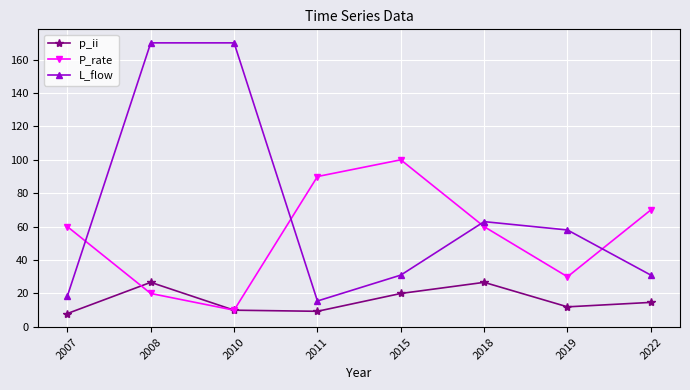

Rank the series by their maximum value, from highest to lowest.

L_flow, P_rate, p_ii